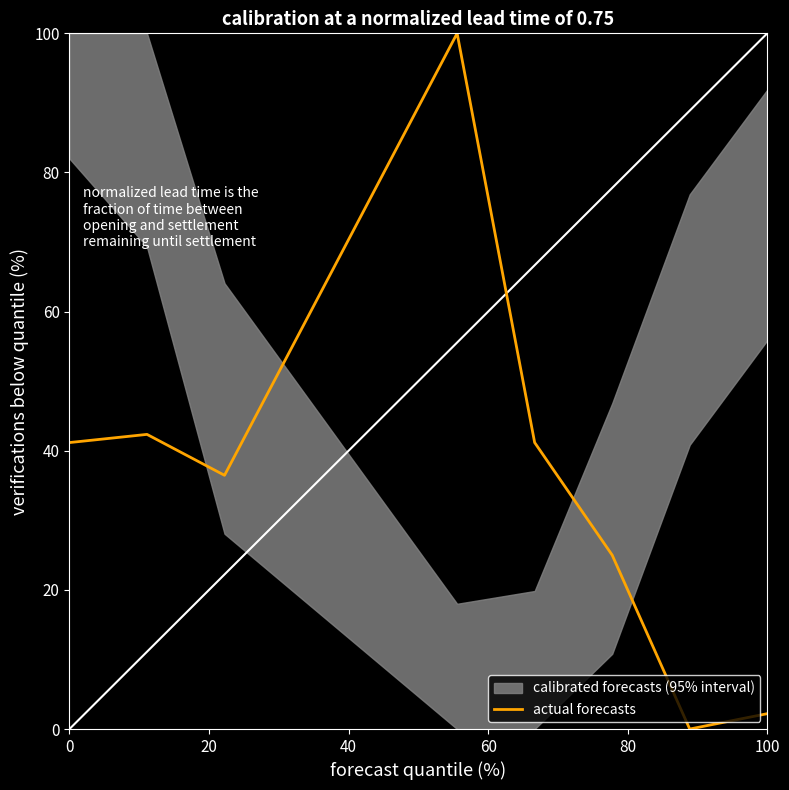

What is the maximum value for actual forecasts?

100.0